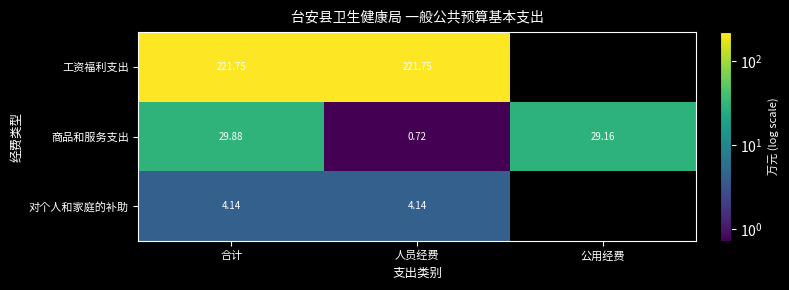

Rank the series at 合计 from lowest to highest value.

对个人和家庭的补助, 商品和服务支出, 工资福利支出